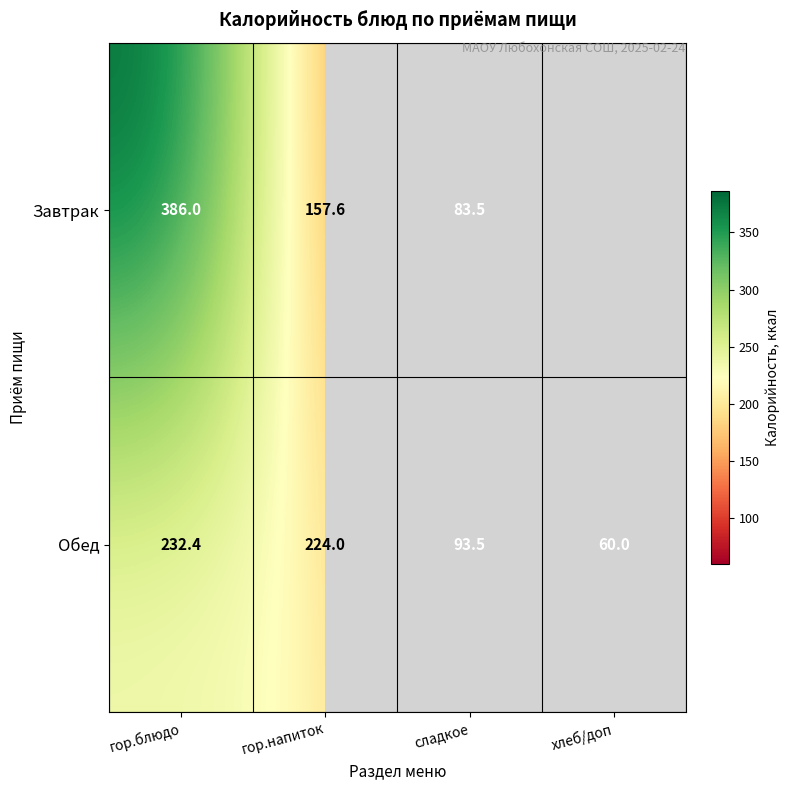

True or false: Обед has a value of 60.0 at хлеб/доп.

True